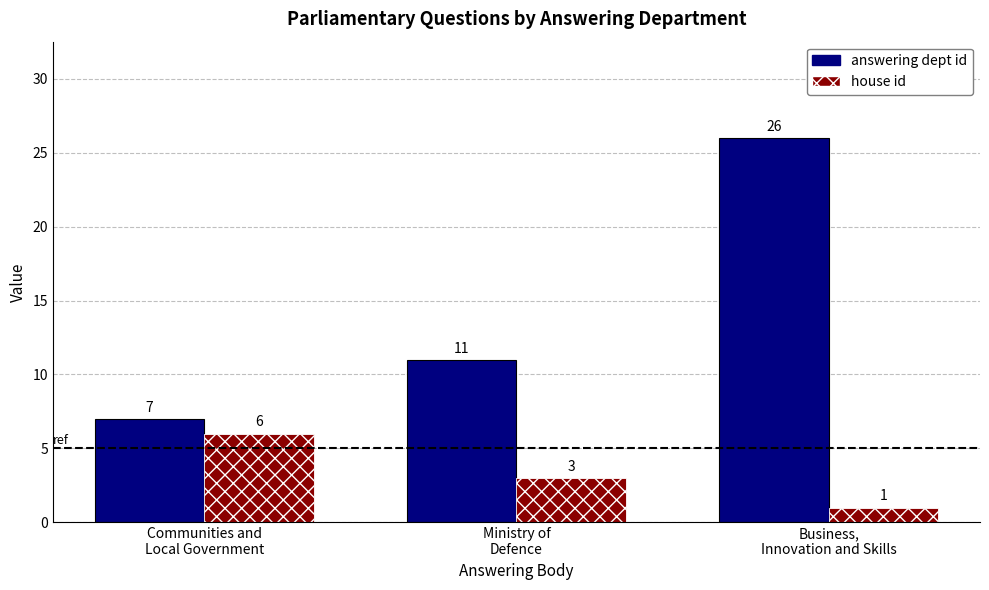

At which category is the sum across all series the highest?

Business,
Innovation and Skills